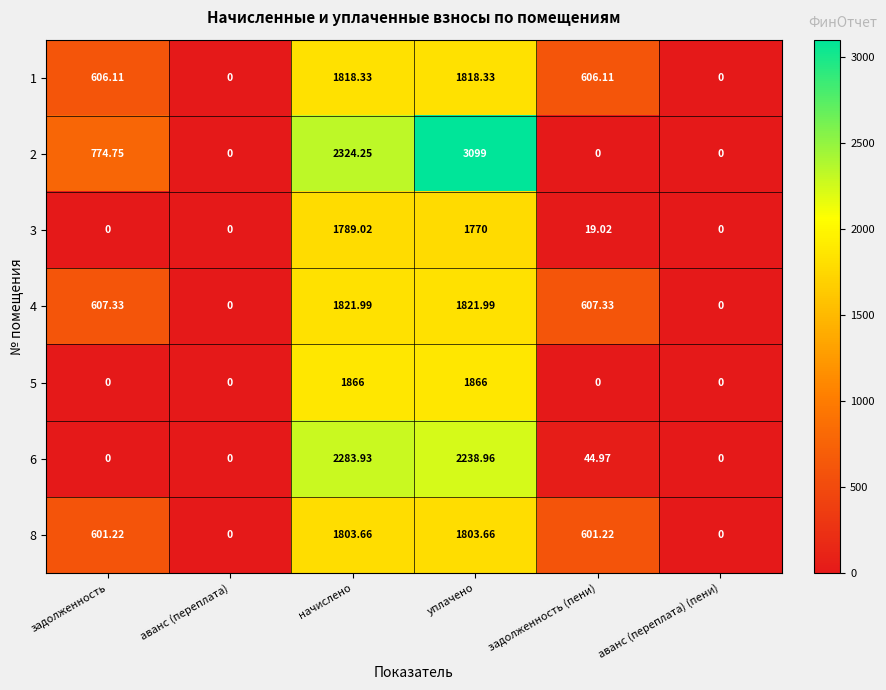

How many distinct data groups are displayed?

7